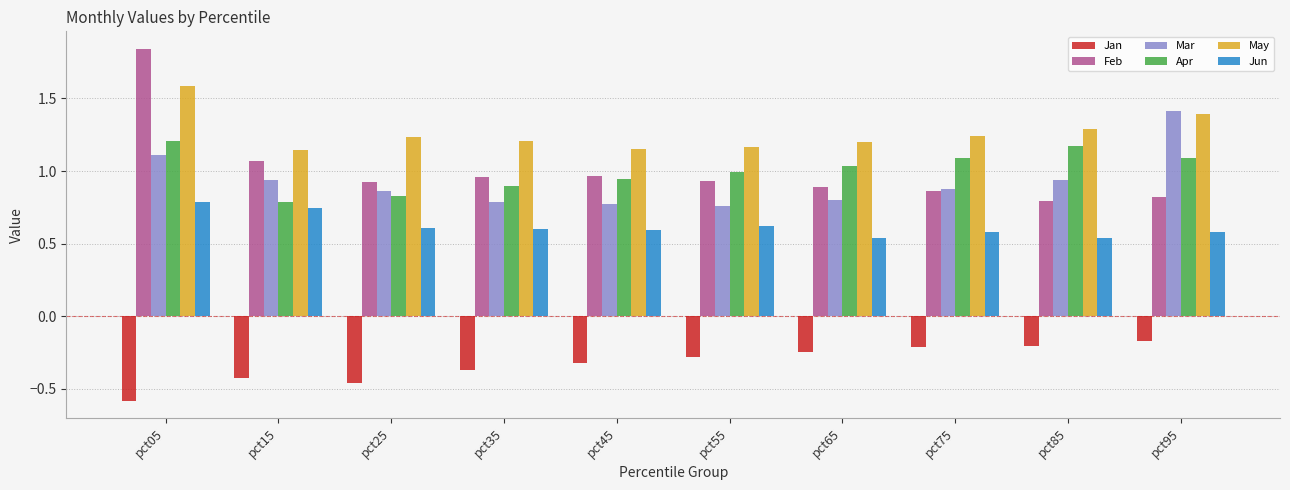

What value does the Jan series have at pct35?

-0.4